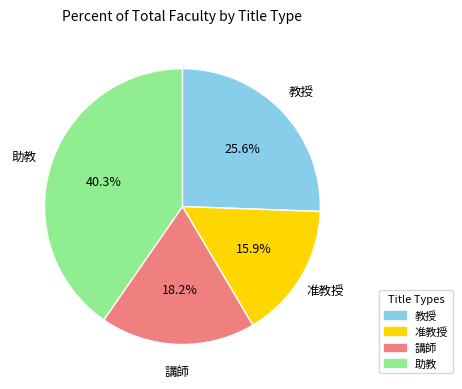

To the nearest percent, what percentage of the pie is 助教?

40%